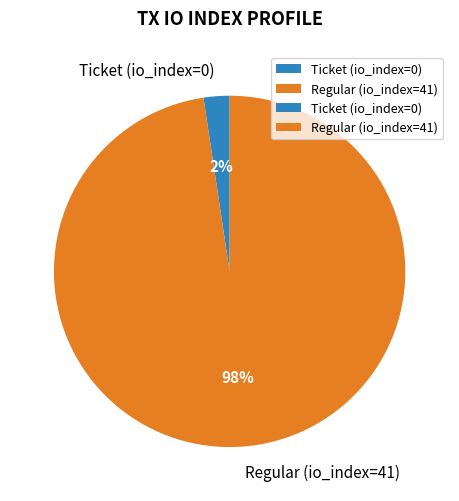

Is there any slice that represents more than half of the pie?

Yes